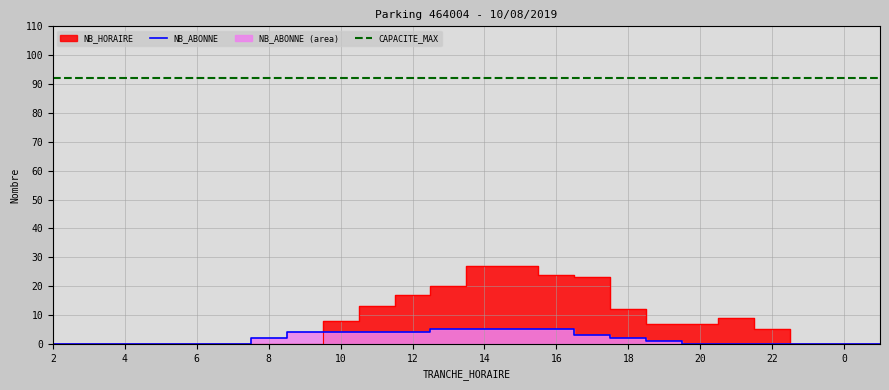

At which label does NB_HORAIRE reach its minimum?

2